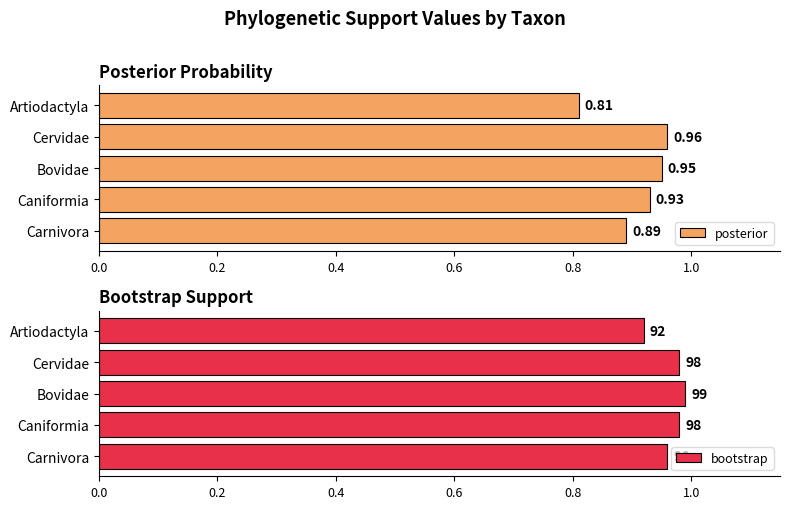

At which label is posterior closest to 0?

Artiodactyla